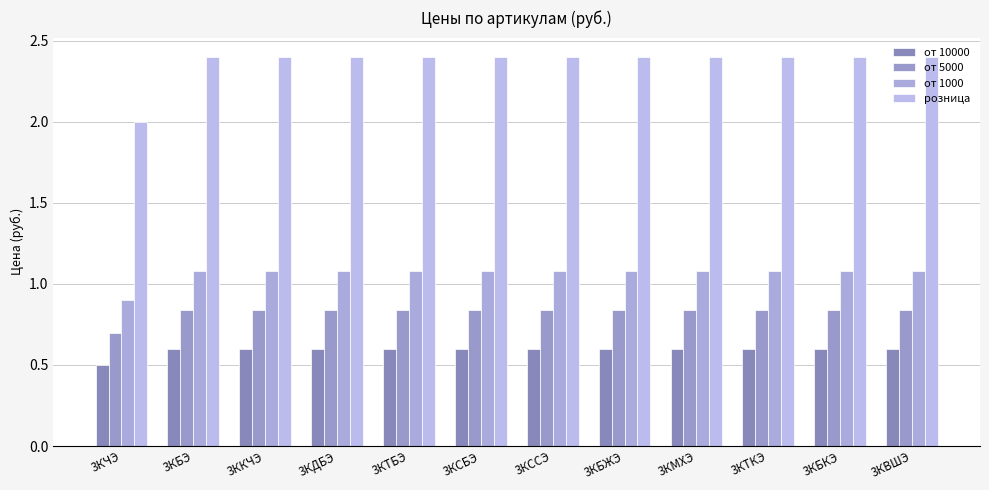

Are the bars grouped side by side (vs. stacked)?

Yes